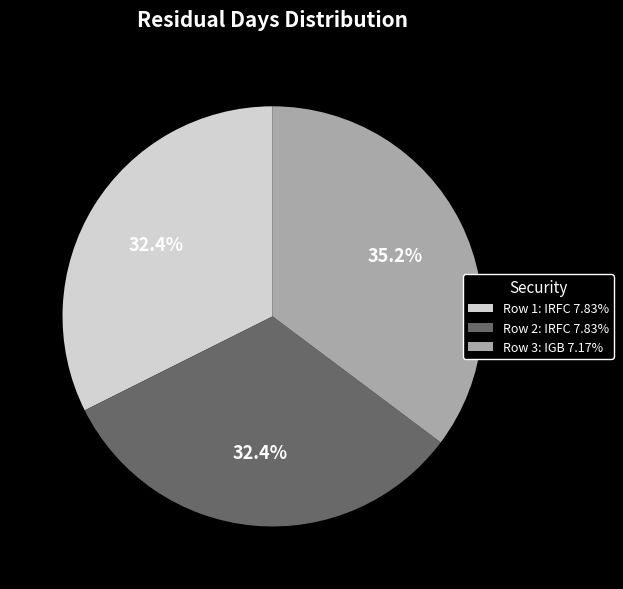

Is there any slice that represents more than half of the pie?

No